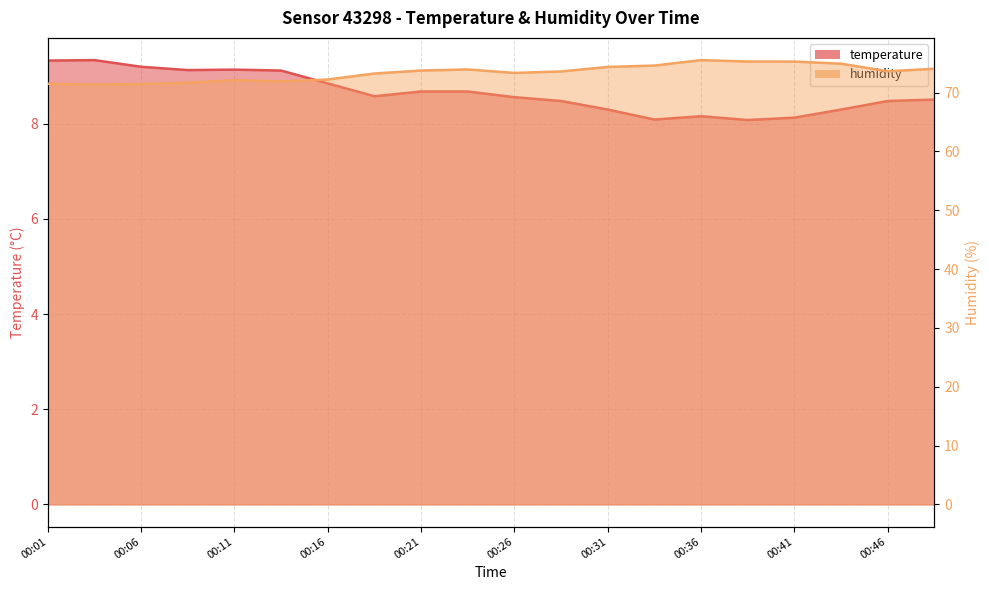

At which label does humidity reach its peak?

00:36